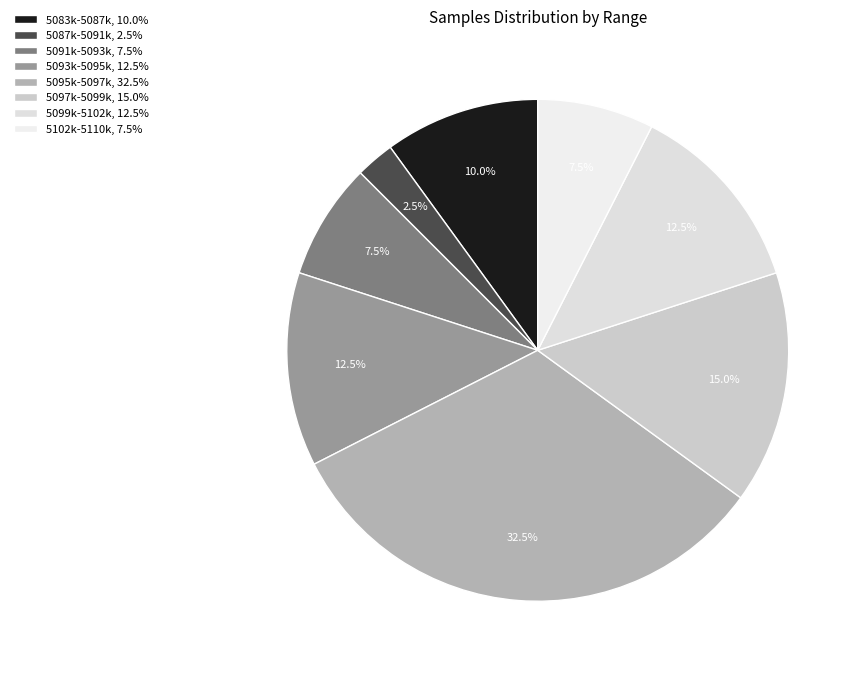

Is there any slice that represents more than half of the pie?

No